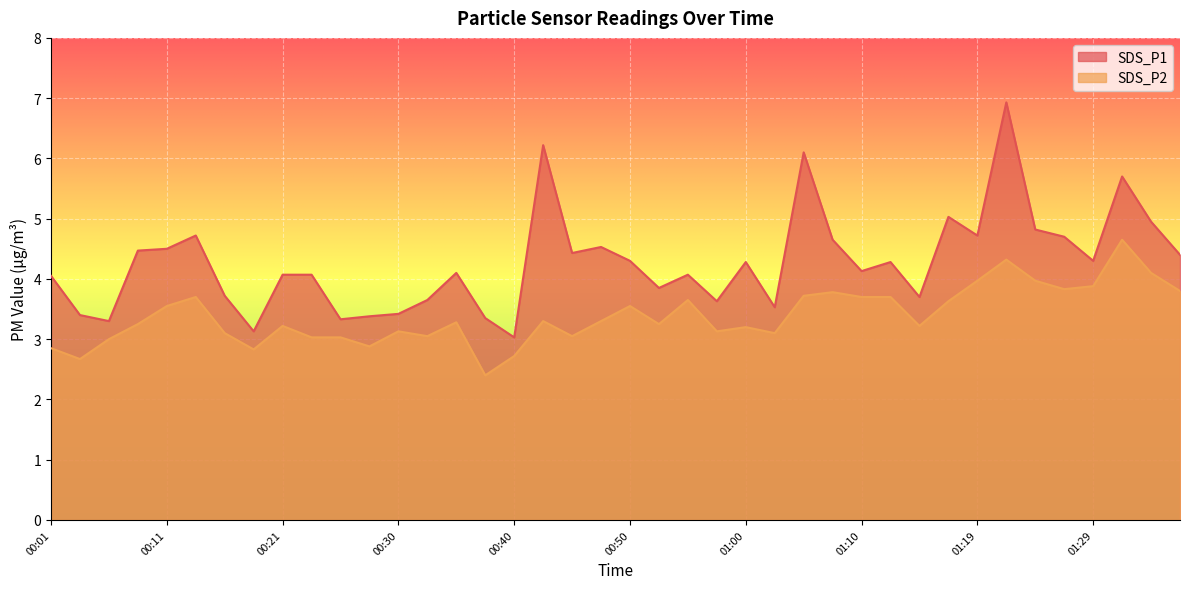

Rank the categories by SDS_P1 value from highest to lowest.

01:22, 00:43, 01:05, 01:32, 01:17, 01:34, 01:24, 00:13, 01:19, 01:27, 01:07, 00:48, 00:11, 00:09, 00:45, 01:37, 00:50, 01:29, 01:00, 01:12, 01:10, 00:35, 00:21, 00:23, 00:55, 00:01, 00:52, 00:16, 01:14, 00:33, 00:57, 01:02, 00:30, 00:04, 00:28, 00:38, 00:26, 00:06, 00:18, 00:40